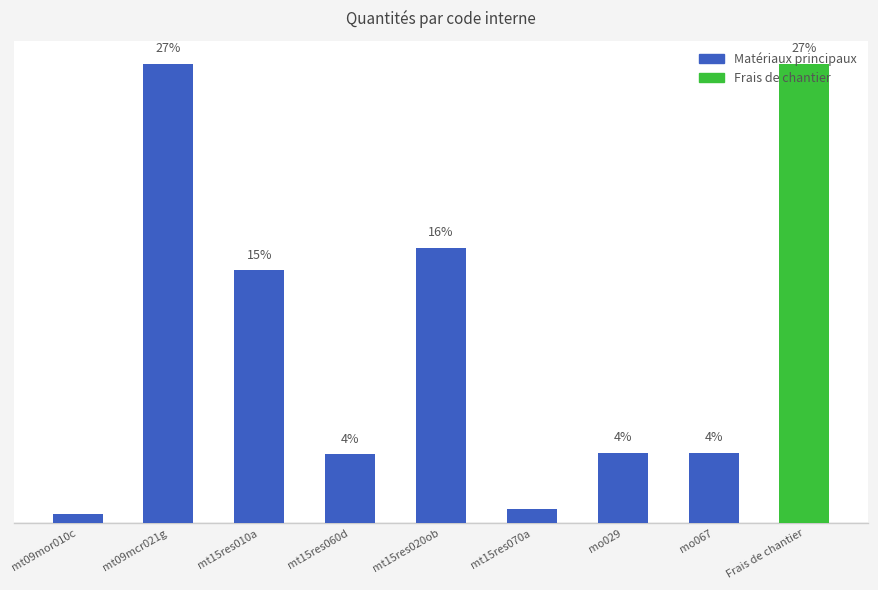

What is the sum of all values?

7.3